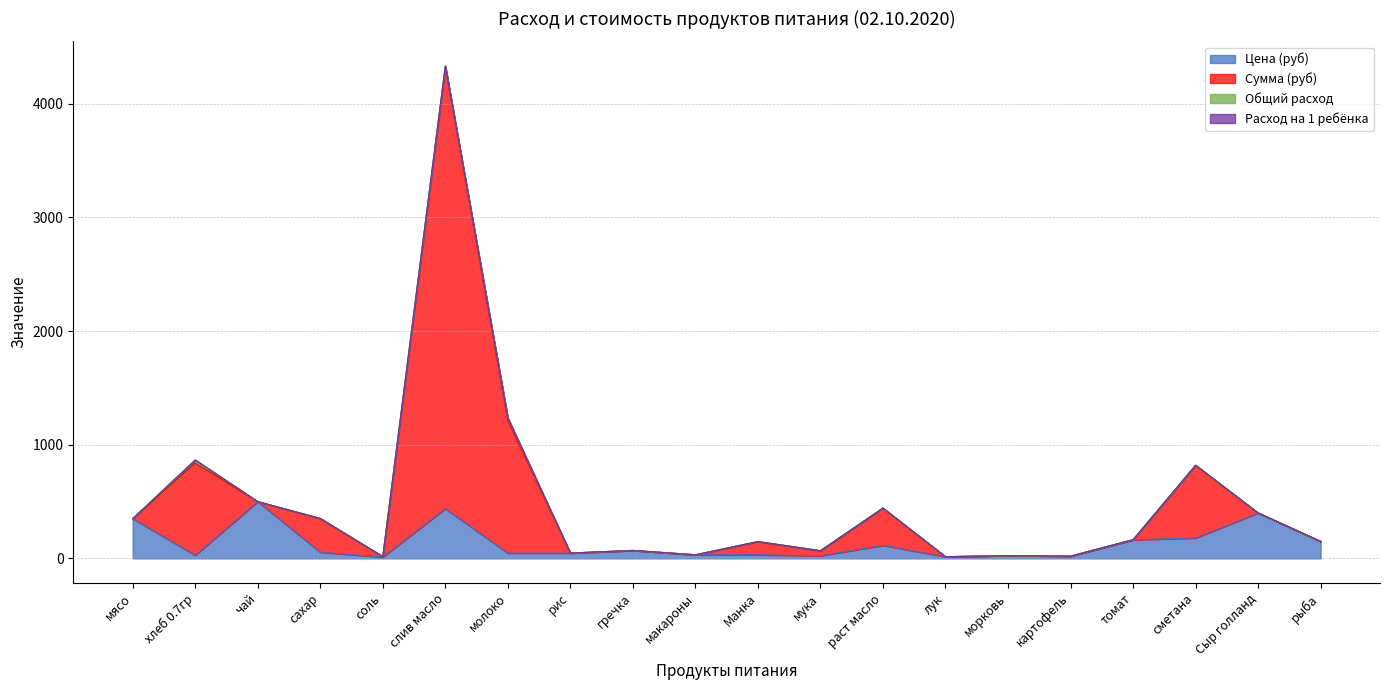

Reading left to right, list all the values displayed in this chart.

Цена (руб): мясо=350.0	хлеб 0.7гр=28.6	чай=500.0	сахар=55.0	соль=12.0	слив масло=438.9	молоко=47.0	рис=47.0	гречка=70.0	макароны=32.0	Манка=32.0	мука=24.0	раст масло=115.0	лук=15.0	морковь=25.0	картофель=20.0	томат=164.3	сметана=180.0	Сыр голланд=400.0	рыба=150.0
Сумма (руб): мясо=350.0	хлеб 0.7гр=866.1	чай=500.0	сахар=352.4	соль=16.6	слив масло=4331.9	молоко=1236.5	рис=47.0	гречка=70.0	макароны=32.0	Манка=148.8	мука=68.3	раст масло=443.5	лук=15.0	морковь=25.0	картофель=20.0	томат=164.3	сметана=820.8	Сыр голланд=400.0	рыба=150.0